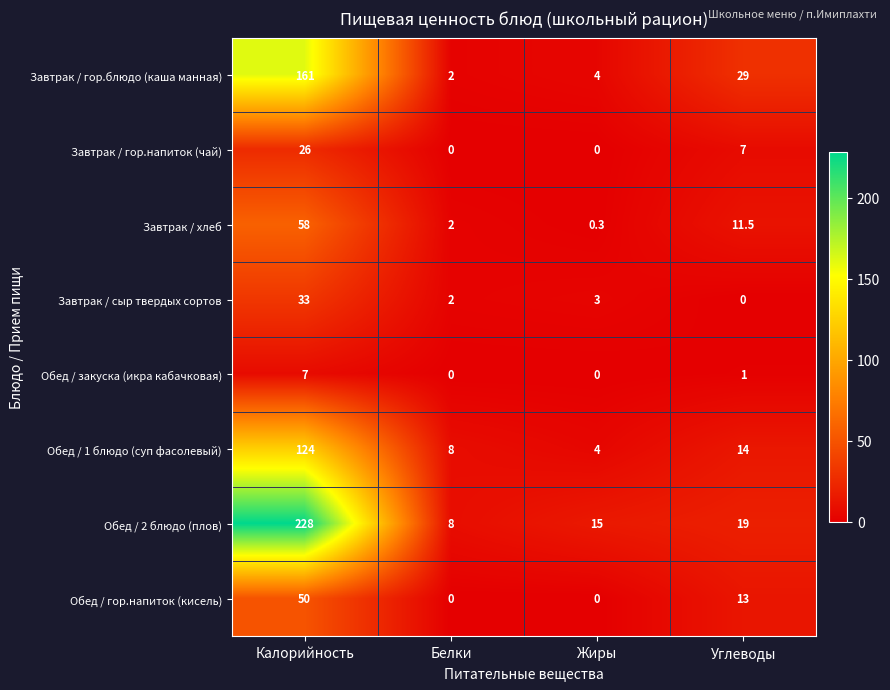

The Обед / 1 блюдо (суп фасолевый) series shows 50.1 at Калорийность. True or false?

False